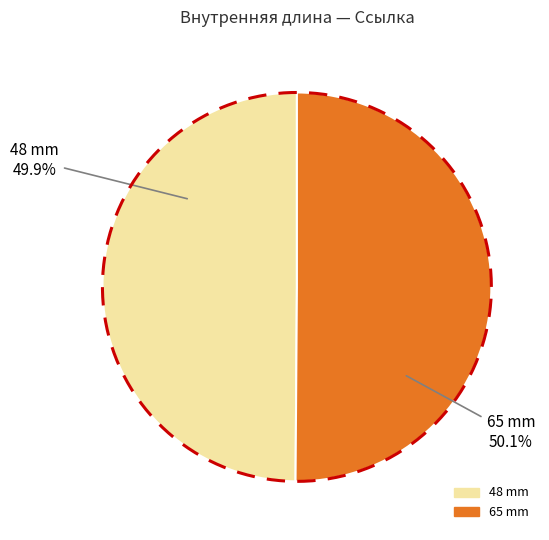

Combined, do 65 mm and 48 mm account for over 50%?

Yes